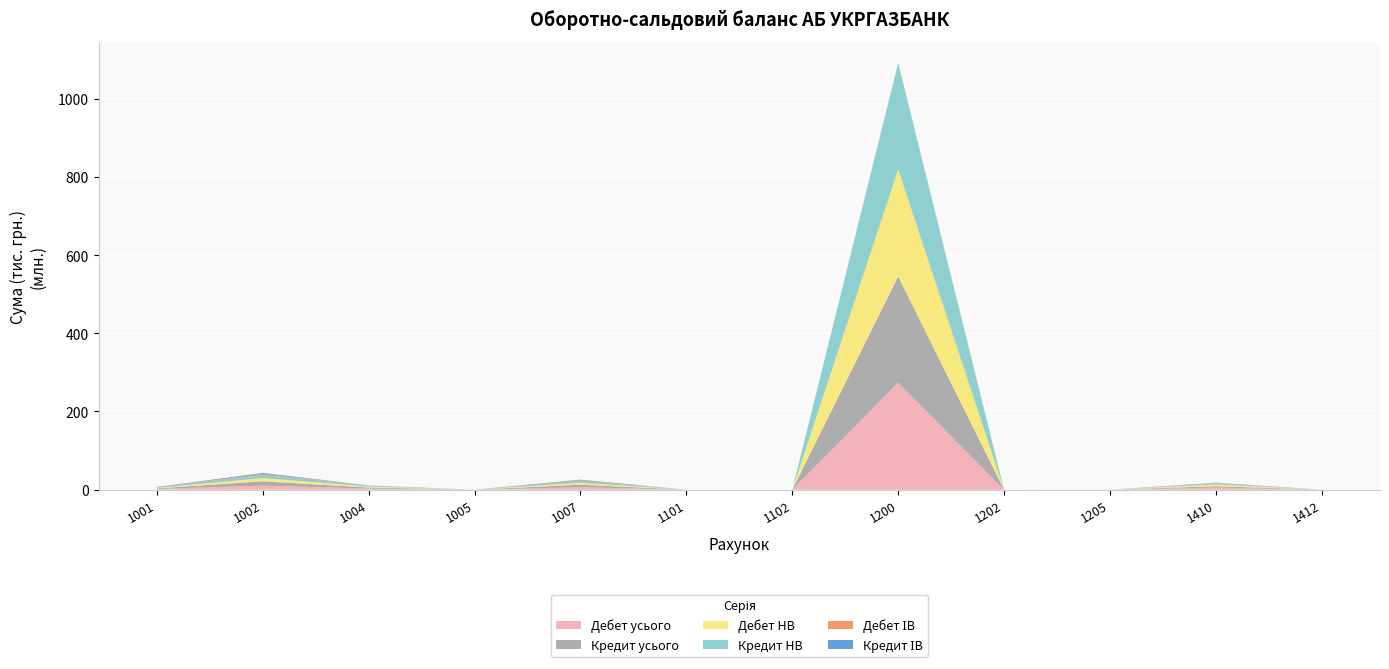

Reading left to right, extract all data points from this chart.

Дебет усього: 1001=1667705	1002=10479816	1004=2719518	1005=8226	1007=6407190	1101=78	1102=1463	1200=273361483	1202=3657	1205=15005	1410=5329620	1412=0
Кредит усього: 1001=1773557	1002=10927865	1004=2831151	1005=8226	1007=6443337	1101=76	1102=912	1200=272115176	1202=0	1205=15005	1410=3533902	1412=43078
Дебет НВ: 1001=928361	1002=8284893	1004=2719518	1005=6632	1007=4879911	1101=0	1102=0	1200=273361483	1202=0	1205=15005	1410=4491885	1412=0
Кредит НВ: 1001=888529	1002=8443505	1004=2831151	1005=6632	1007=4898382	1101=0	1102=0	1200=272115176	1202=0	1205=15005	1410=2702649	1412=43078
Дебет ІВ: 1001=739345	1002=2194922	1004=0	1005=1594	1007=1527279	1101=78	1102=1463	1200=0	1202=3657	1205=0	1410=837735	1412=0
Кредит ІВ: 1001=885028	1002=2484360	1004=0	1005=1594	1007=1544955	1101=76	1102=912	1200=0	1202=0	1205=0	1410=831253	1412=0